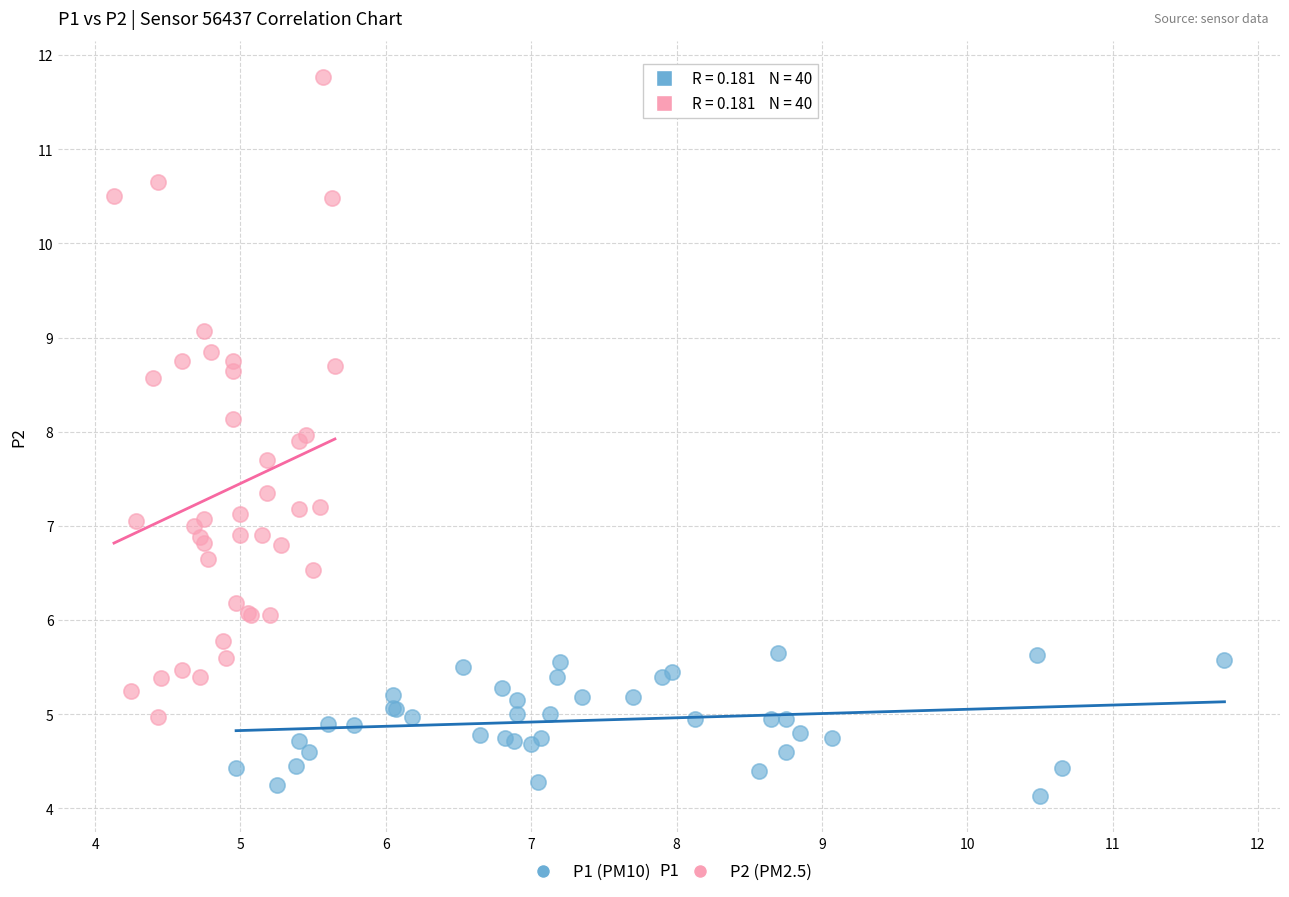

Which series contains the highest Y value?

P2 (PM2.5)